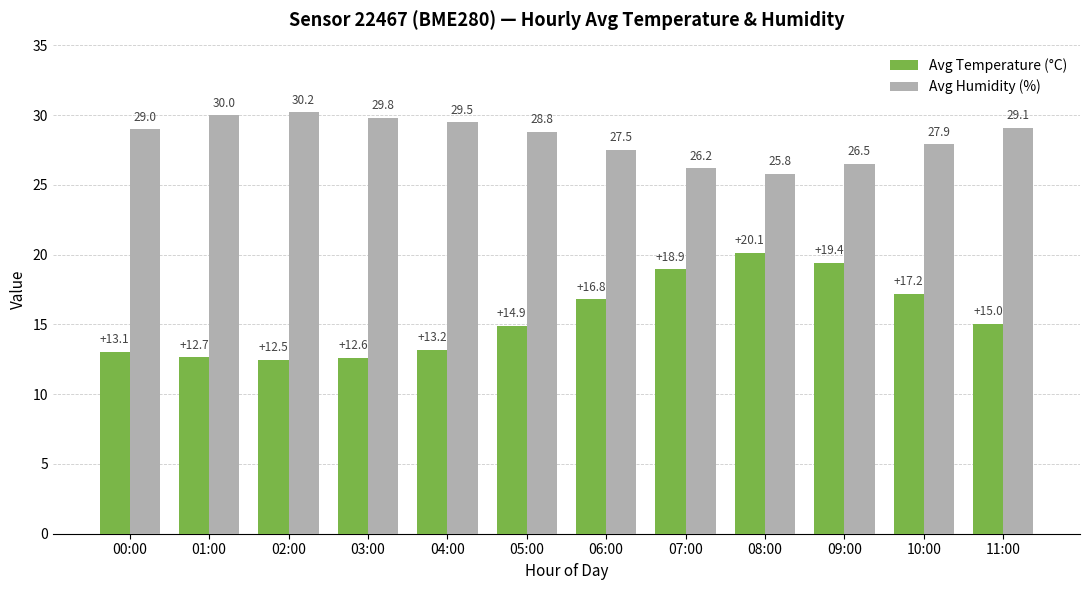

Between 06:00 and 07:00, which series saw the biggest shift?

Avg Temperature (°C)